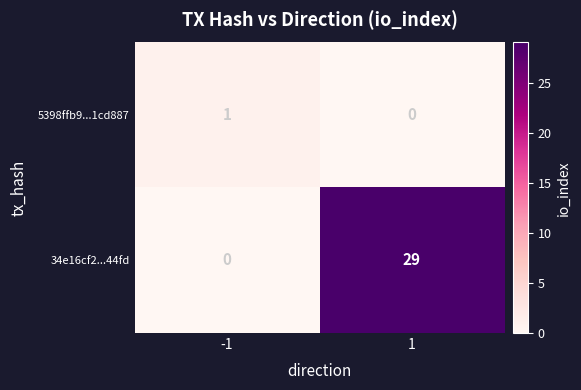

Reading left to right, extract all data points from this chart.

5398ffb9...1cd887: 1	0
34e16cf2...44fd: 0	29